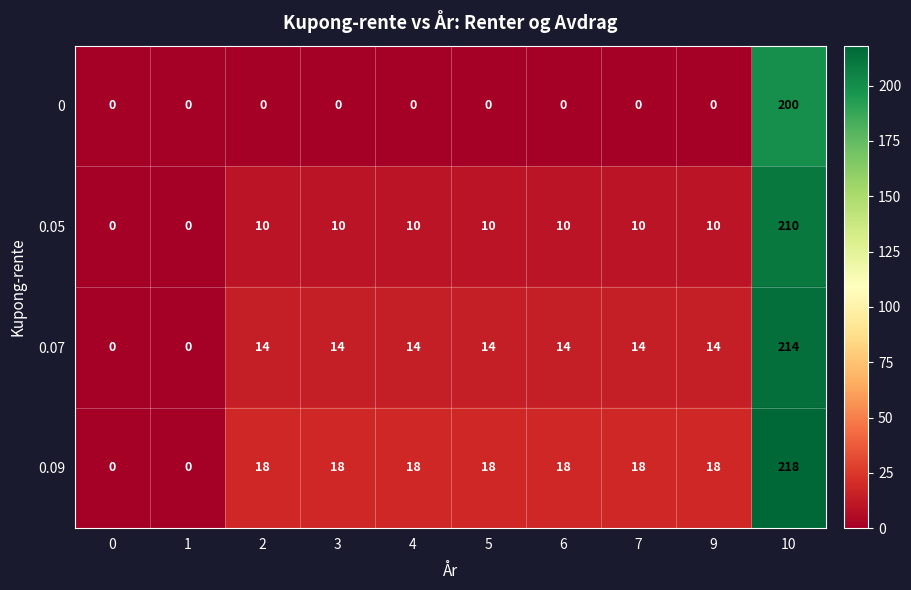

Is it true that 0.05 equals 18 at 6?

False